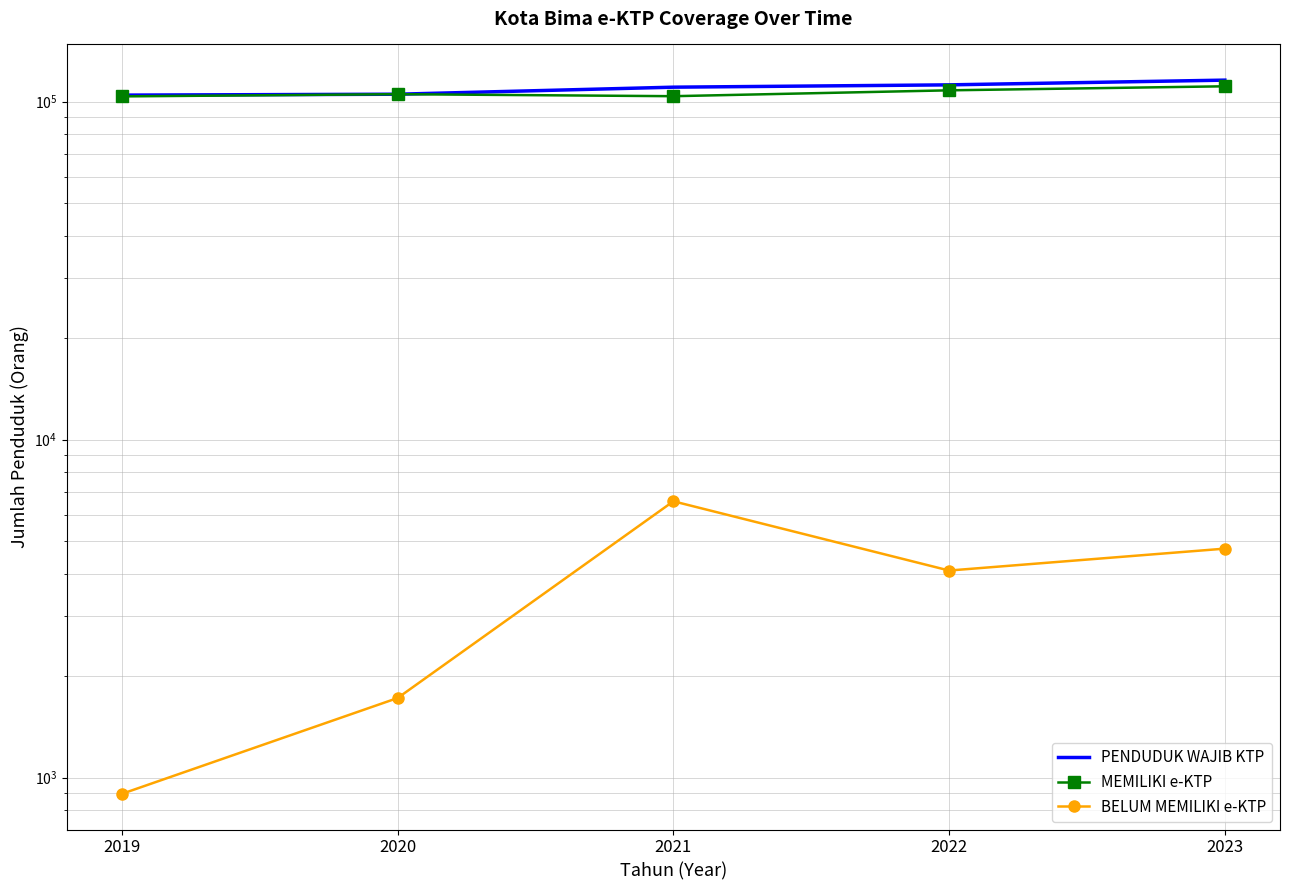

What is the lowest value of the BELUM MEMILIKI e-KTP series?

896